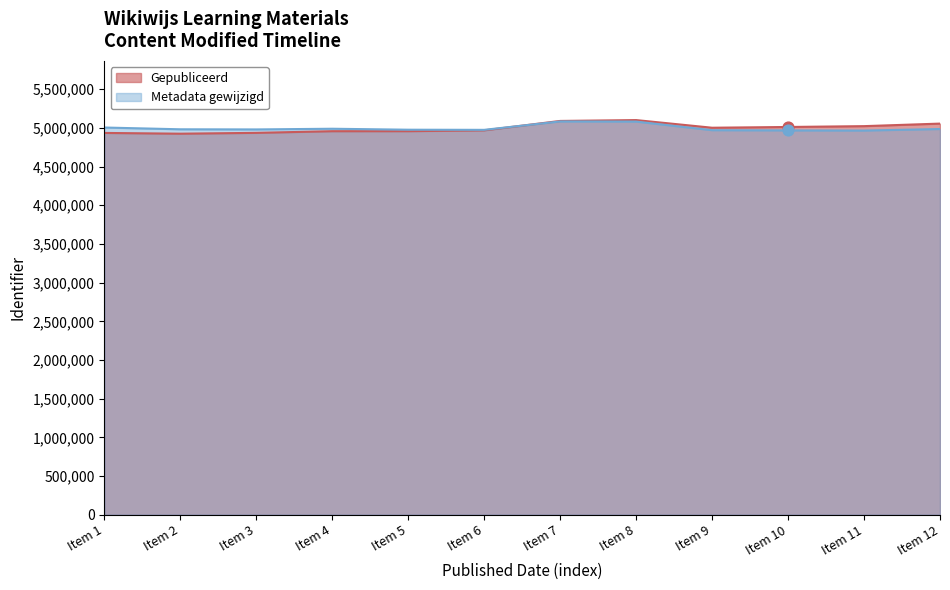

What is the total value across all series at Item 12?

10042233.4